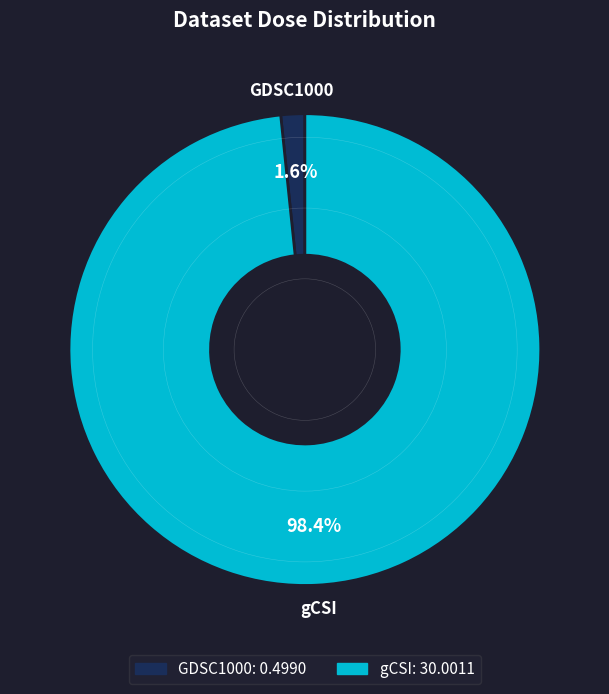

Which has a higher value, gCSI or GDSC1000?

gCSI